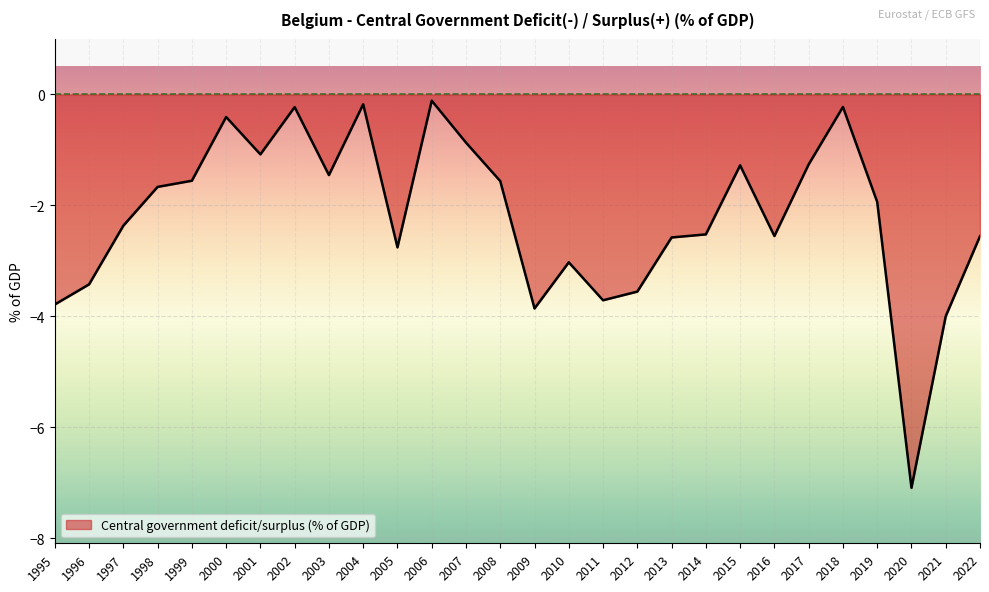

At which category does the data reach its first local peak?

2000